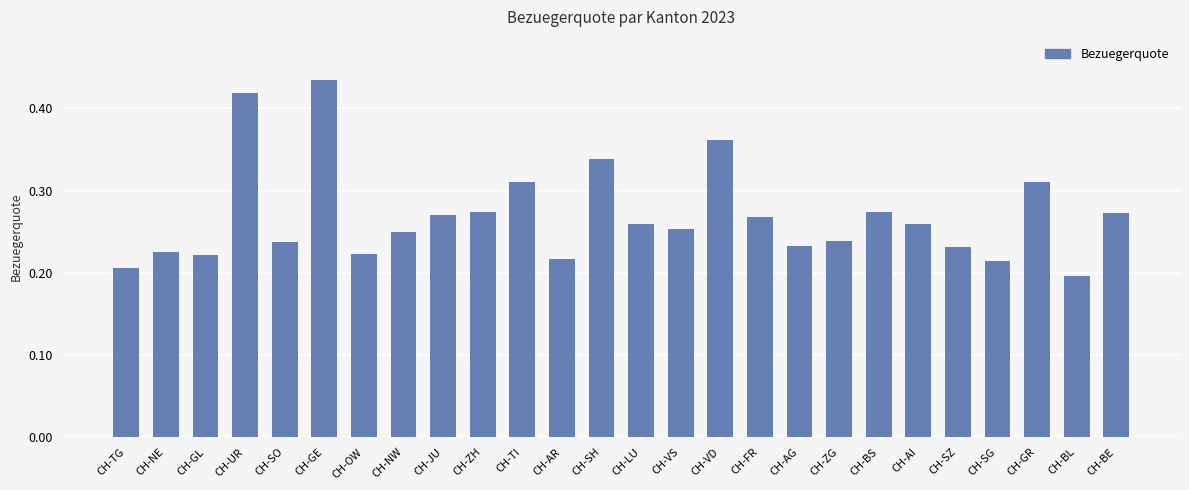

At which category does the chart reach its peak across all series?

CH-GE